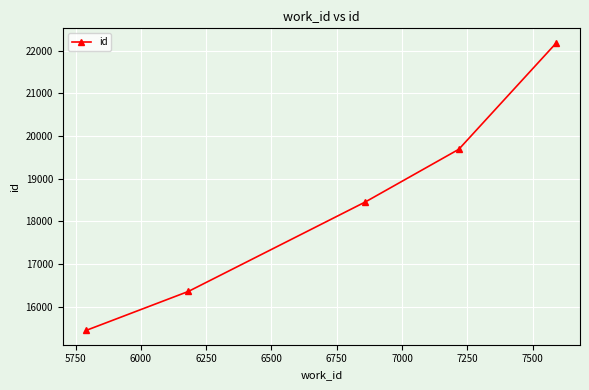

What is the average value?

18427